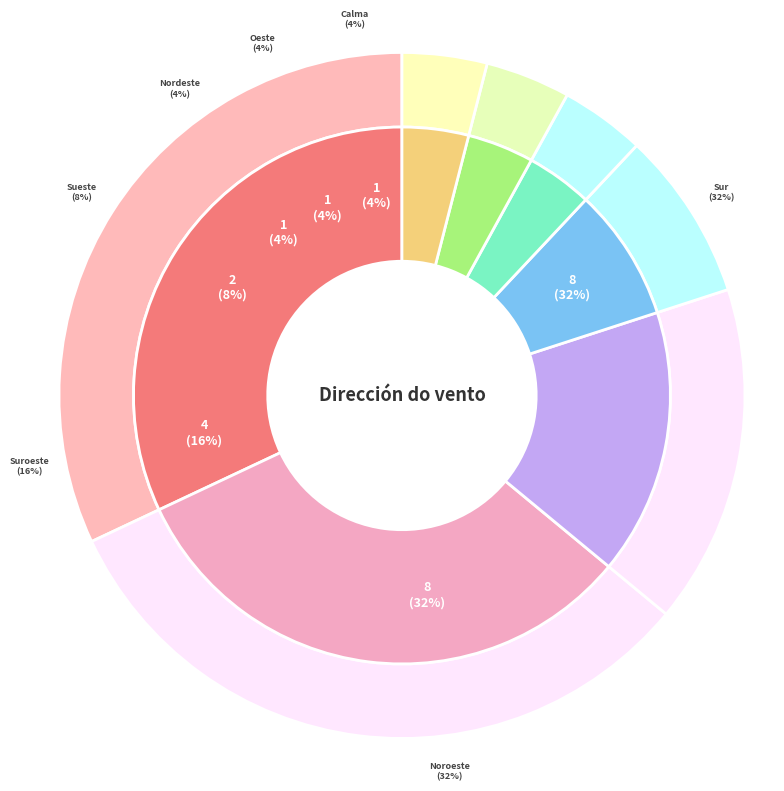

What is the largest slice in the pie chart?

Sur